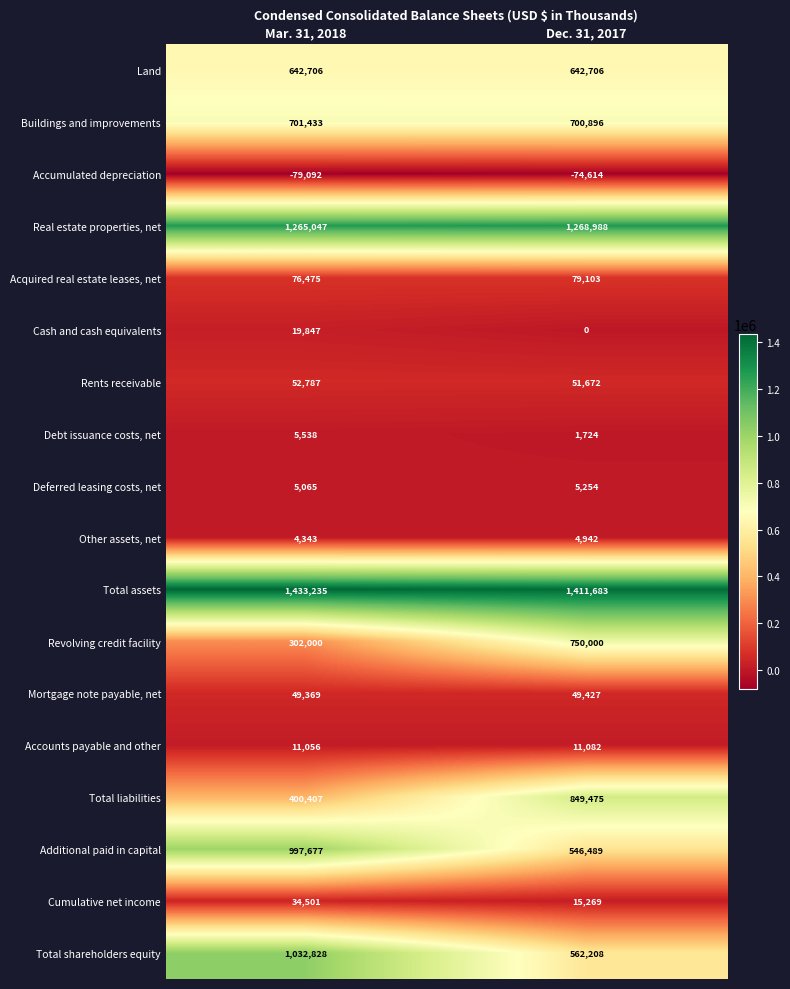

List the series in order of their peak value, highest first.

Total assets, Real estate properties, net, Total shareholders equity, Additional paid in capital, Total liabilities, Revolving credit facility, Buildings and improvements, Land, Acquired real estate leases, net, Rents receivable, Mortgage note payable, net, Cumulative net income, Cash and cash equivalents, Accounts payable and other, Debt issuance costs, net, Deferred leasing costs, net, Other assets, net, Accumulated depreciation